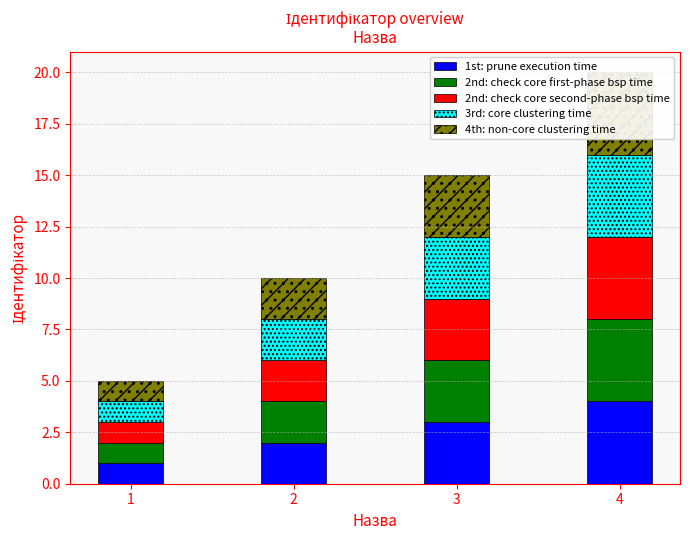

What is the value of the 2nd: check core first-phase bsp time bar at the 2nd from the left?

2